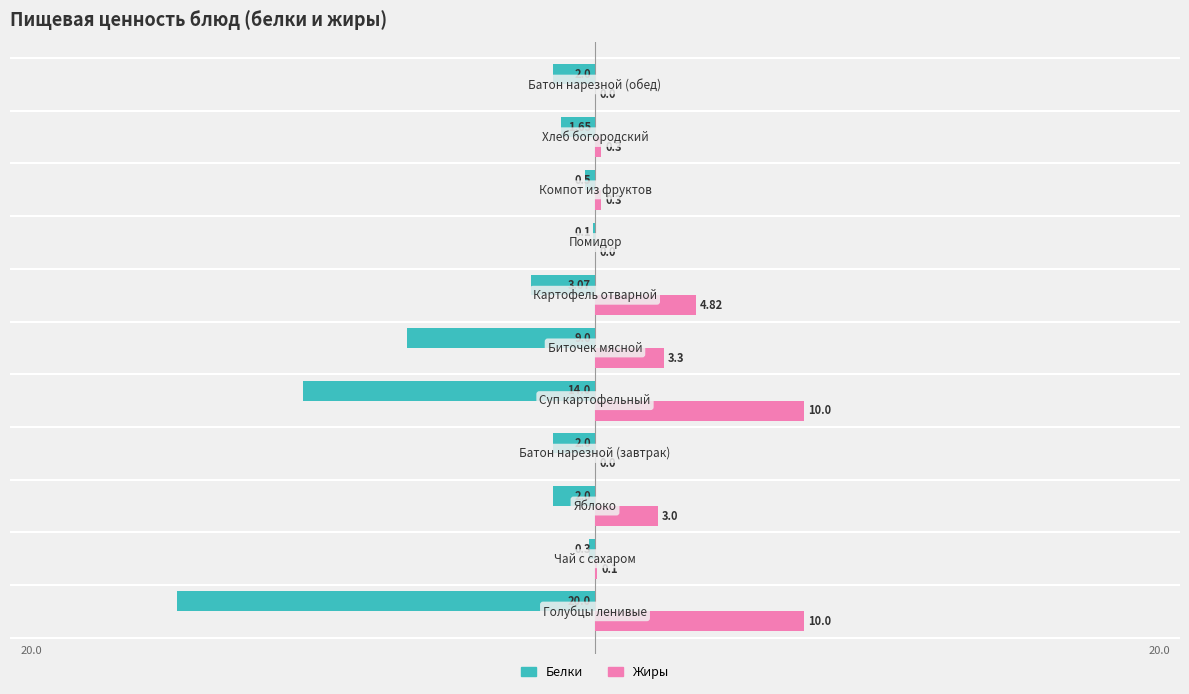

What is the sum of all Жиры values?

31.8